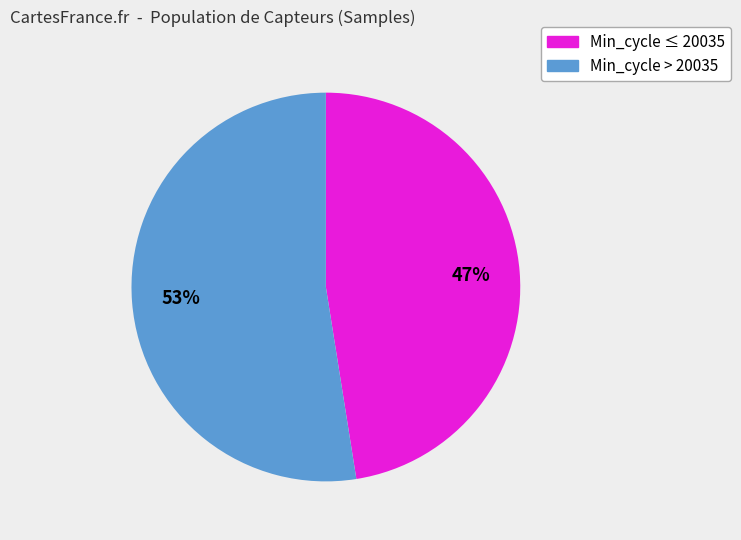

Is there any slice that represents more than half of the pie?

Yes